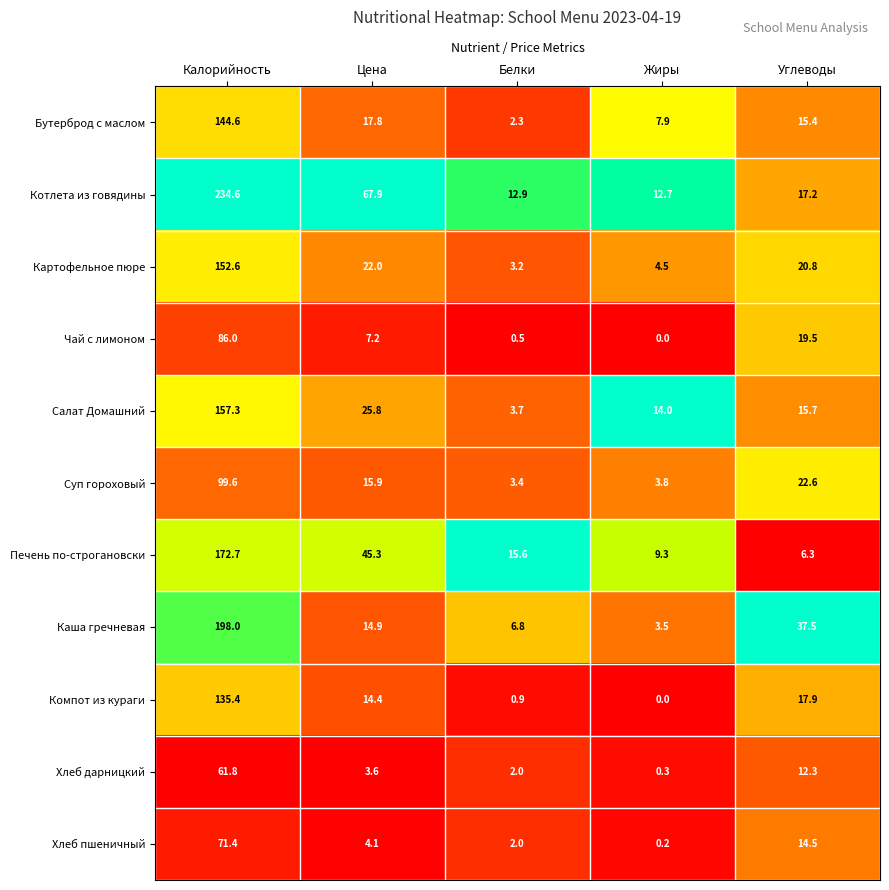

At which category is the sum across all series the highest?

Калорийность